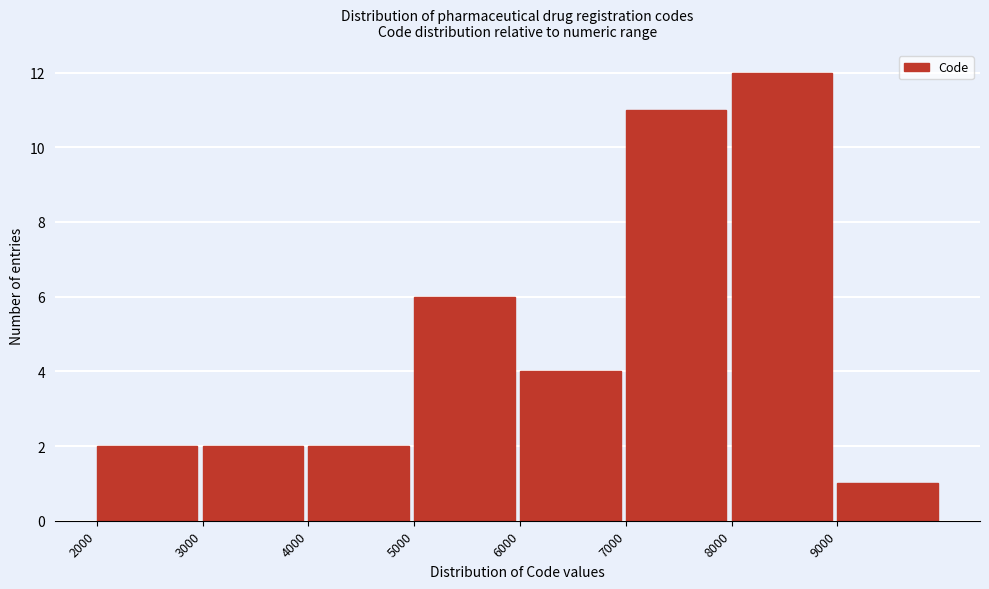

How tall is the bar that spans 8000 to 9000 on the x-axis? The values are not printed on the chart, so give them approximately, as read against the axis.

12